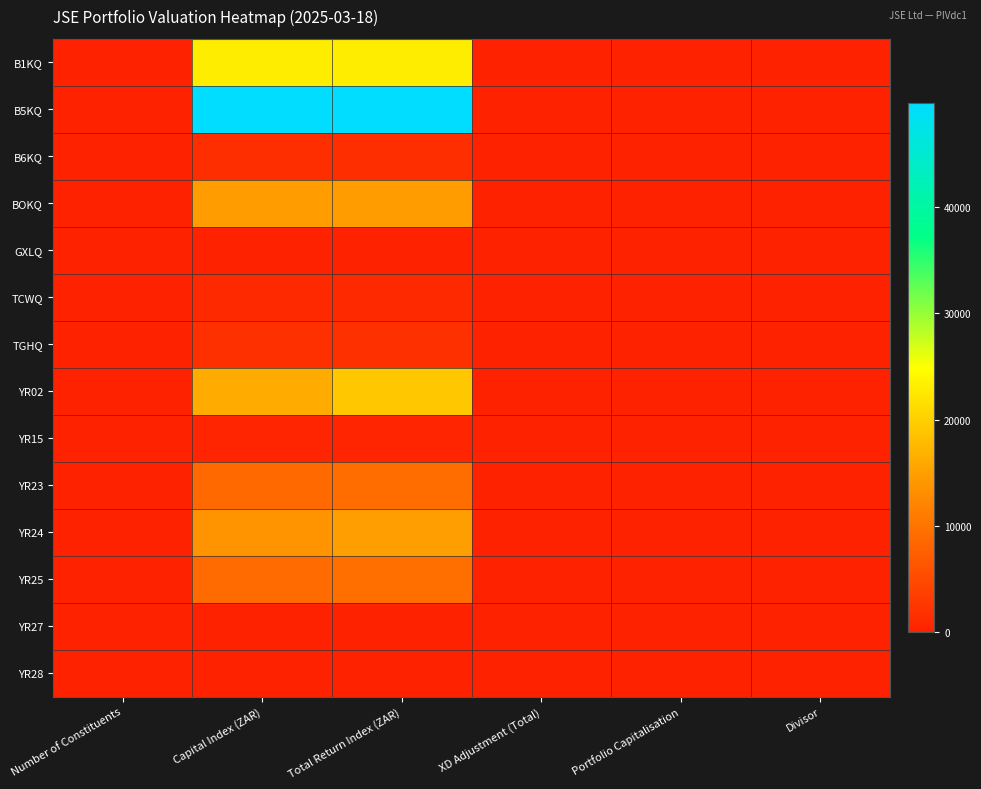

At which category is the sum across all series the highest?

Total Return Index (ZAR)